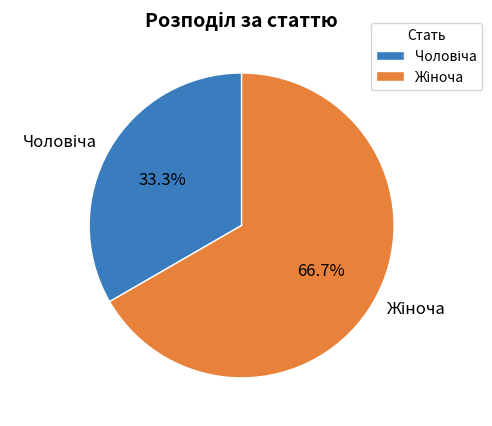

Does any single category account for the majority?

Yes